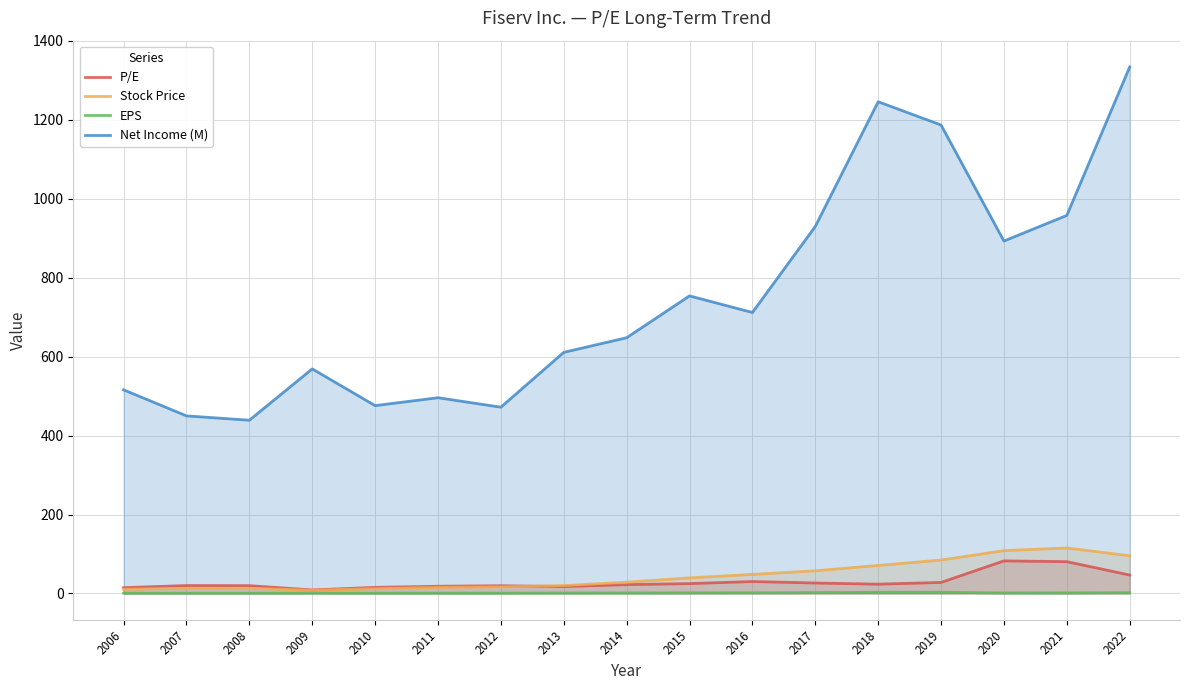

At which label is Stock Price closest to 61?

2017